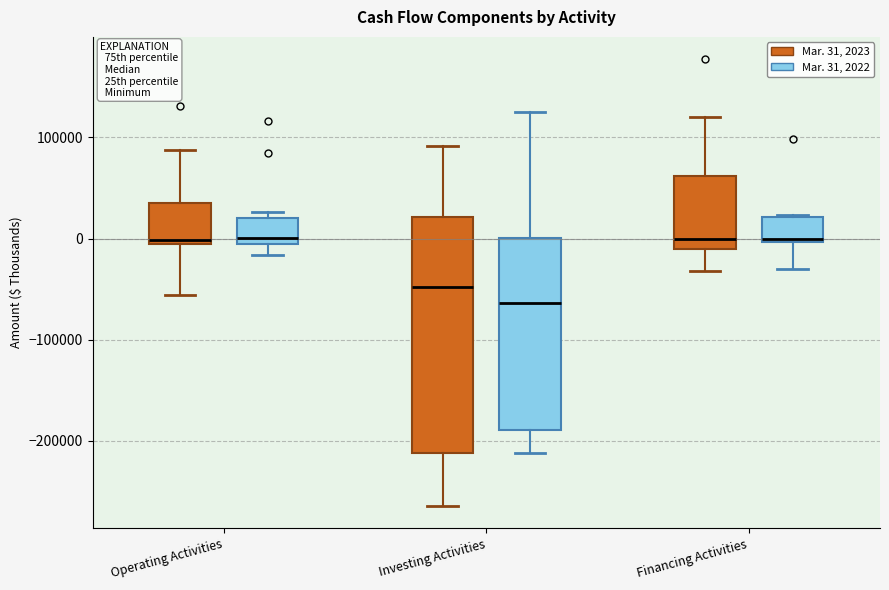

Reading left to right, read every box against the y-axis: the position of its median line, the range the box covers, and the ends of its whiskers. The values are not printed on the chart, so give them approximately, as read against the axis.

Operating Activities (Mar. 31, 2023): median 0, box -10000 to 30000, whiskers -60000 to 90000
Operating Activities (Mar. 31, 2022): median 0, box -10000 to 20000, whiskers -20000 to 30000
Investing Activities (Mar. 31, 2023): median -50000, box -210000 to 20000, whiskers -260000 to 90000
Investing Activities (Mar. 31, 2022): median -60000, box -190000 to 0, whiskers -210000 to 130000
Financing Activities (Mar. 31, 2023): median 0, box -10000 to 60000, whiskers -30000 to 120000
Financing Activities (Mar. 31, 2022): median 0, box 0 to 20000, whiskers -30000 to 20000